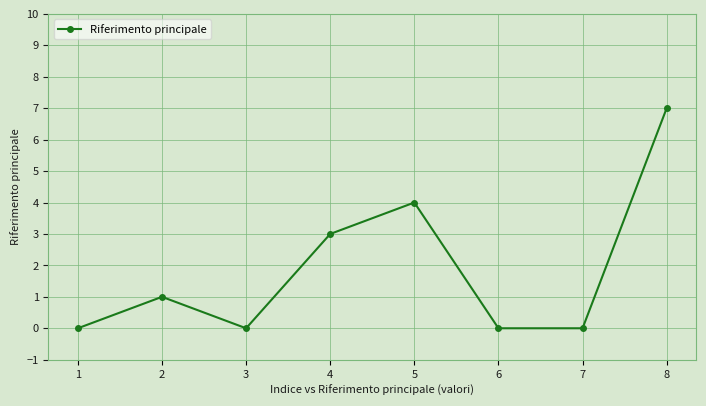

Count the number of categories in the chart.

8